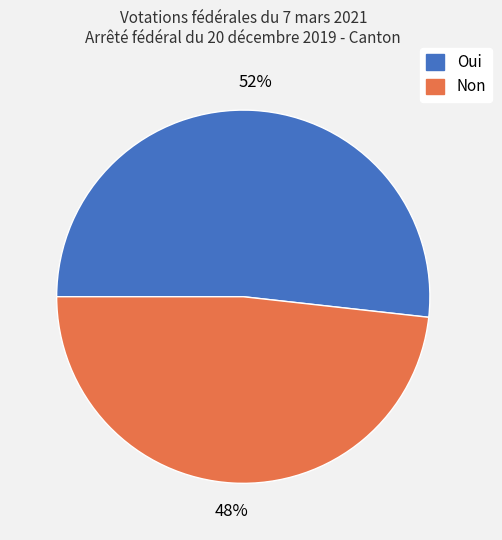

To the nearest percent, what portion does Non represent?

48%